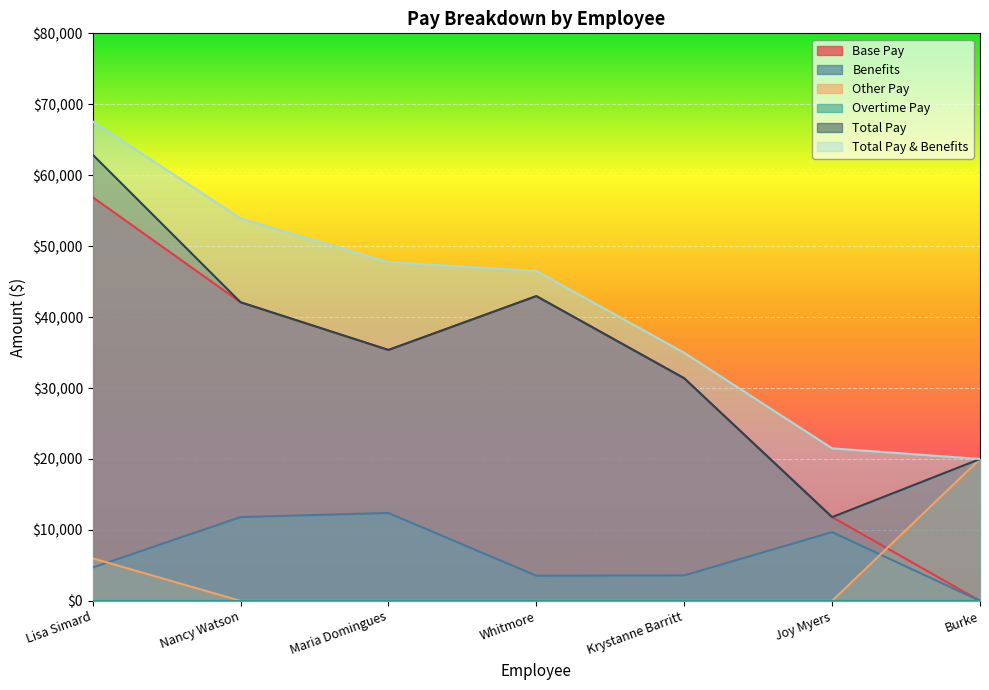

How many categories are shown in the chart?

7